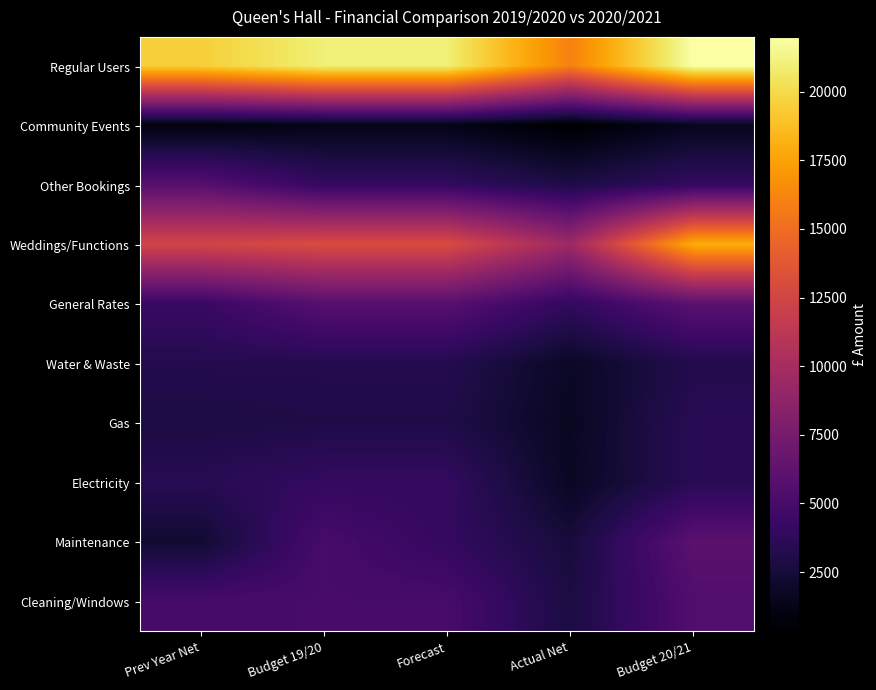

Reading left to right, what are all the values shown in this chart?

Regular Users: Prev Year Net=19516.8	Budget 19/20=21000.0	Forecast=21000.0	Actual Net=15983.6	Budget 20/21=22000.0
Community Events: Prev Year Net=898.3	Budget 19/20=1250.0	Forecast=1250.0	Actual Net=333.3	Budget 20/21=1500.0
Other Bookings: Prev Year Net=5762.5	Budget 19/20=4000.0	Forecast=4000.0	Actual Net=2932.2	Budget 20/21=4000.0
Weddings/Functions: Prev Year Net=12483.7	Budget 19/20=13000.0	Forecast=13000.0	Actual Net=9540.0	Budget 20/21=18000.0
General Rates: Prev Year Net=4272.0	Budget 19/20=5800.0	Forecast=5800.0	Actual Net=3932.9	Budget 20/21=6000.0
Water & Waste: Prev Year Net=3264.6	Budget 19/20=3300.0	Forecast=3300.0	Actual Net=1780.4	Budget 20/21=3200.0
Gas: Prev Year Net=2839.0	Budget 19/20=3000.0	Forecast=3000.0	Actual Net=1645.0	Budget 20/21=3500.0
Electricity: Prev Year Net=3448.7	Budget 19/20=4000.0	Forecast=4000.0	Actual Net=1703.7	Budget 20/21=3500.0
Maintenance: Prev Year Net=2261.8	Budget 19/20=5000.0	Forecast=4000.0	Actual Net=2573.7	Budget 20/21=6000.0
Cleaning/Windows: Prev Year Net=4951.2	Budget 19/20=5000.0	Forecast=5000.0	Actual Net=2801.4	Budget 20/21=5500.0